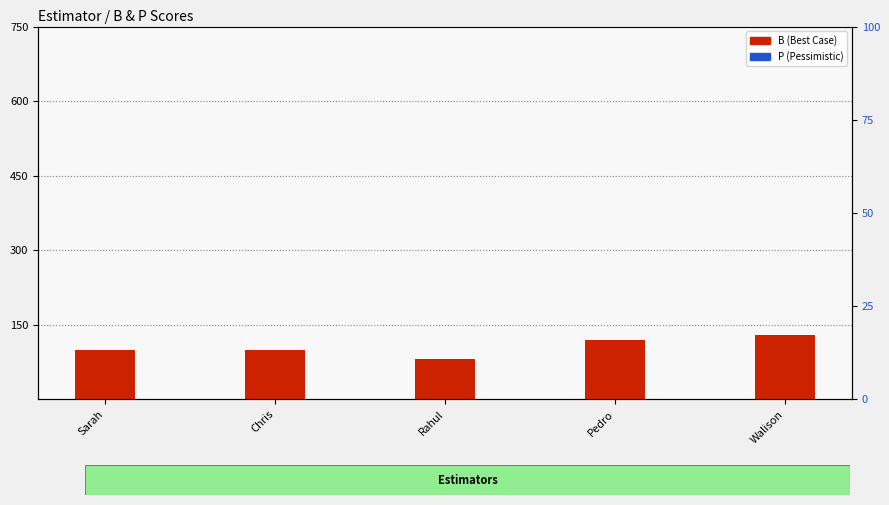

Which series contains the lowest Y value?

B